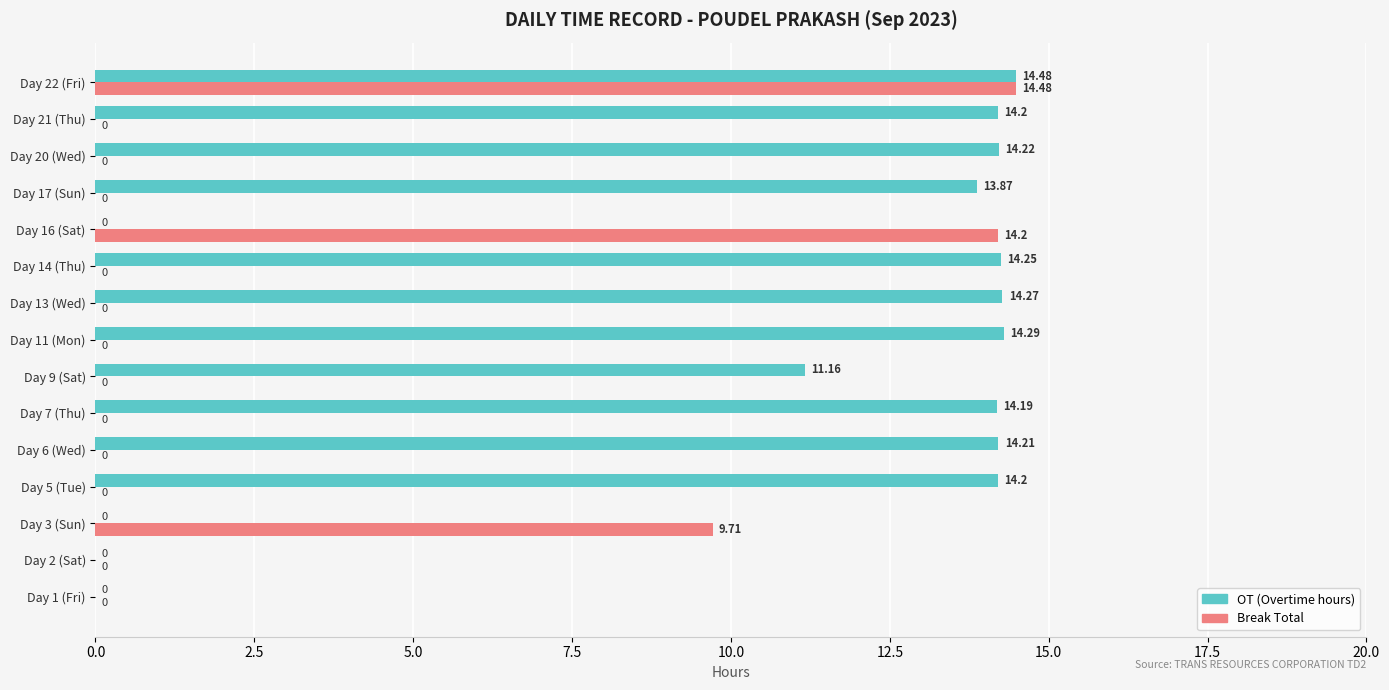

At which category is the sum across all series the highest?

Day 22 (Fri)